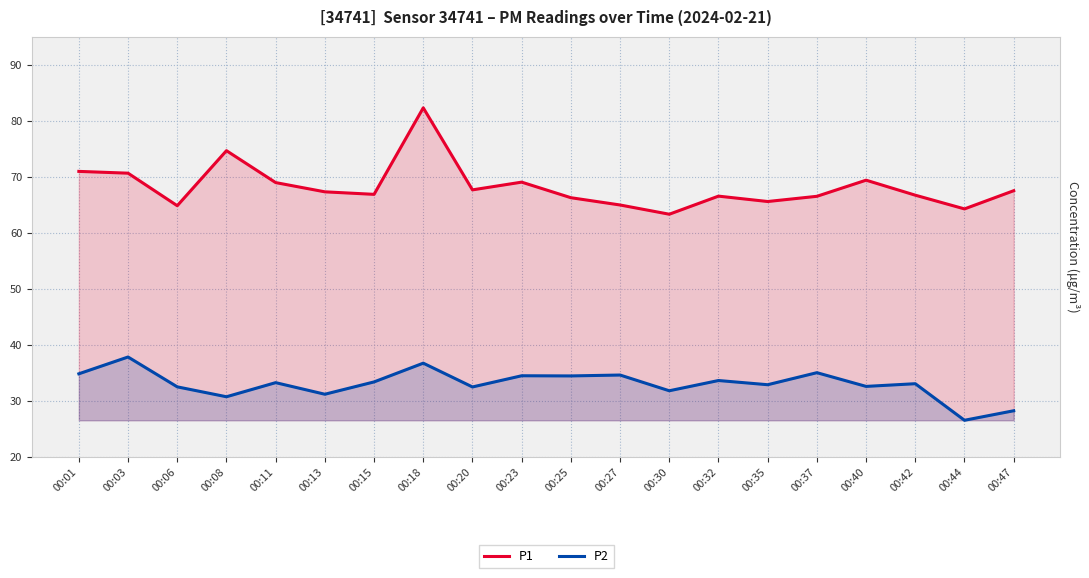

What is the difference between the highest and lowest values at 00:32?

32.9